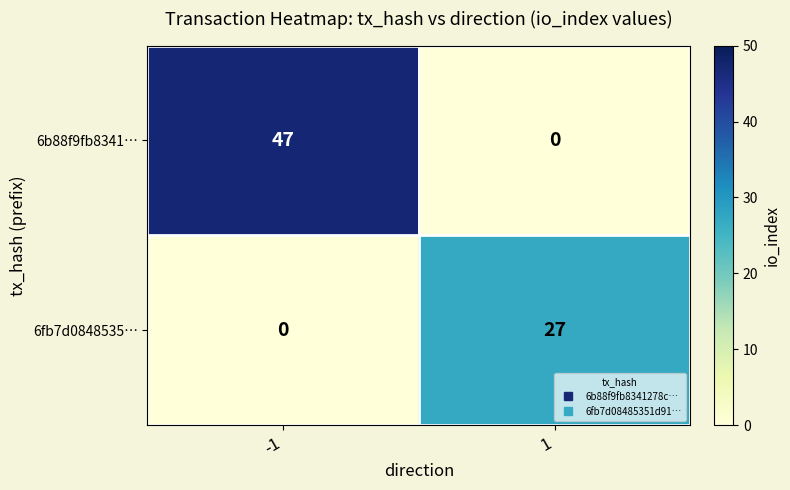

What is the maximum value shown in the chart?

47